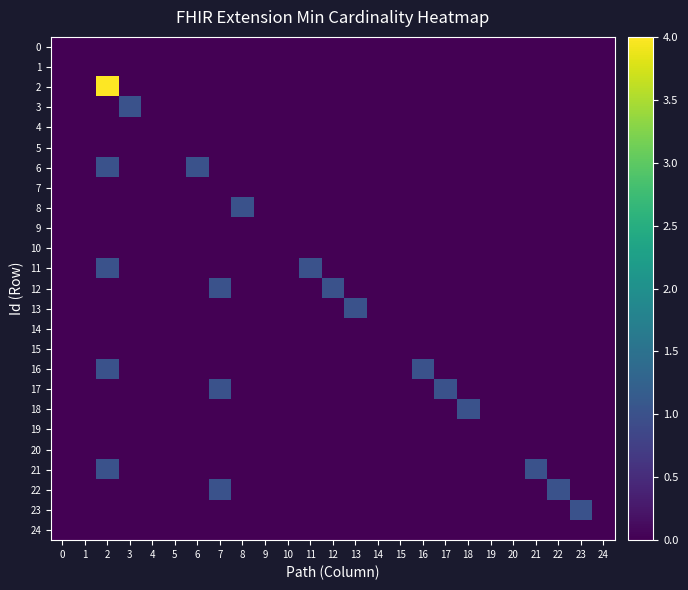

Reading left to right, transcribe all the data shown in this chart.

0: 0=0	1=0	2=0	3=0	4=0	5=0	6=0	7=0	8=0	9=0	10=0	11=0	12=0	13=0	14=0	15=0	16=0	17=0	18=0	19=0	20=0	21=0	22=0	23=0	24=0
1: 0=0	1=0	2=0	3=0	4=0	5=0	6=0	7=0	8=0	9=0	10=0	11=0	12=0	13=0	14=0	15=0	16=0	17=0	18=0	19=0	20=0	21=0	22=0	23=0	24=0
2: 0=0	1=0	2=4	3=0	4=0	5=0	6=0	7=0	8=0	9=0	10=0	11=0	12=0	13=0	14=0	15=0	16=0	17=0	18=0	19=0	20=0	21=0	22=0	23=0	24=0
3: 0=0	1=0	2=0	3=1	4=0	5=0	6=0	7=0	8=0	9=0	10=0	11=0	12=0	13=0	14=0	15=0	16=0	17=0	18=0	19=0	20=0	21=0	22=0	23=0	24=0
4: 0=0	1=0	2=0	3=0	4=0	5=0	6=0	7=0	8=0	9=0	10=0	11=0	12=0	13=0	14=0	15=0	16=0	17=0	18=0	19=0	20=0	21=0	22=0	23=0	24=0
5: 0=0	1=0	2=0	3=0	4=0	5=0	6=0	7=0	8=0	9=0	10=0	11=0	12=0	13=0	14=0	15=0	16=0	17=0	18=0	19=0	20=0	21=0	22=0	23=0	24=0
6: 0=0	1=0	2=1	3=0	4=0	5=0	6=1	7=0	8=0	9=0	10=0	11=0	12=0	13=0	14=0	15=0	16=0	17=0	18=0	19=0	20=0	21=0	22=0	23=0	24=0
7: 0=0	1=0	2=0	3=0	4=0	5=0	6=0	7=0	8=0	9=0	10=0	11=0	12=0	13=0	14=0	15=0	16=0	17=0	18=0	19=0	20=0	21=0	22=0	23=0	24=0
8: 0=0	1=0	2=0	3=0	4=0	5=0	6=0	7=0	8=1	9=0	10=0	11=0	12=0	13=0	14=0	15=0	16=0	17=0	18=0	19=0	20=0	21=0	22=0	23=0	24=0
9: 0=0	1=0	2=0	3=0	4=0	5=0	6=0	7=0	8=0	9=0	10=0	11=0	12=0	13=0	14=0	15=0	16=0	17=0	18=0	19=0	20=0	21=0	22=0	23=0	24=0
10: 0=0	1=0	2=0	3=0	4=0	5=0	6=0	7=0	8=0	9=0	10=0	11=0	12=0	13=0	14=0	15=0	16=0	17=0	18=0	19=0	20=0	21=0	22=0	23=0	24=0
11: 0=0	1=0	2=1	3=0	4=0	5=0	6=0	7=0	8=0	9=0	10=0	11=1	12=0	13=0	14=0	15=0	16=0	17=0	18=0	19=0	20=0	21=0	22=0	23=0	24=0
12: 0=0	1=0	2=0	3=0	4=0	5=0	6=0	7=1	8=0	9=0	10=0	11=0	12=1	13=0	14=0	15=0	16=0	17=0	18=0	19=0	20=0	21=0	22=0	23=0	24=0
13: 0=0	1=0	2=0	3=0	4=0	5=0	6=0	7=0	8=0	9=0	10=0	11=0	12=0	13=1	14=0	15=0	16=0	17=0	18=0	19=0	20=0	21=0	22=0	23=0	24=0
14: 0=0	1=0	2=0	3=0	4=0	5=0	6=0	7=0	8=0	9=0	10=0	11=0	12=0	13=0	14=0	15=0	16=0	17=0	18=0	19=0	20=0	21=0	22=0	23=0	24=0
15: 0=0	1=0	2=0	3=0	4=0	5=0	6=0	7=0	8=0	9=0	10=0	11=0	12=0	13=0	14=0	15=0	16=0	17=0	18=0	19=0	20=0	21=0	22=0	23=0	24=0
16: 0=0	1=0	2=1	3=0	4=0	5=0	6=0	7=0	8=0	9=0	10=0	11=0	12=0	13=0	14=0	15=0	16=1	17=0	18=0	19=0	20=0	21=0	22=0	23=0	24=0
17: 0=0	1=0	2=0	3=0	4=0	5=0	6=0	7=1	8=0	9=0	10=0	11=0	12=0	13=0	14=0	15=0	16=0	17=1	18=0	19=0	20=0	21=0	22=0	23=0	24=0
18: 0=0	1=0	2=0	3=0	4=0	5=0	6=0	7=0	8=0	9=0	10=0	11=0	12=0	13=0	14=0	15=0	16=0	17=0	18=1	19=0	20=0	21=0	22=0	23=0	24=0
19: 0=0	1=0	2=0	3=0	4=0	5=0	6=0	7=0	8=0	9=0	10=0	11=0	12=0	13=0	14=0	15=0	16=0	17=0	18=0	19=0	20=0	21=0	22=0	23=0	24=0
20: 0=0	1=0	2=0	3=0	4=0	5=0	6=0	7=0	8=0	9=0	10=0	11=0	12=0	13=0	14=0	15=0	16=0	17=0	18=0	19=0	20=0	21=0	22=0	23=0	24=0
21: 0=0	1=0	2=1	3=0	4=0	5=0	6=0	7=0	8=0	9=0	10=0	11=0	12=0	13=0	14=0	15=0	16=0	17=0	18=0	19=0	20=0	21=1	22=0	23=0	24=0
22: 0=0	1=0	2=0	3=0	4=0	5=0	6=0	7=1	8=0	9=0	10=0	11=0	12=0	13=0	14=0	15=0	16=0	17=0	18=0	19=0	20=0	21=0	22=1	23=0	24=0
23: 0=0	1=0	2=0	3=0	4=0	5=0	6=0	7=0	8=0	9=0	10=0	11=0	12=0	13=0	14=0	15=0	16=0	17=0	18=0	19=0	20=0	21=0	22=0	23=1	24=0
24: 0=0	1=0	2=0	3=0	4=0	5=0	6=0	7=0	8=0	9=0	10=0	11=0	12=0	13=0	14=0	15=0	16=0	17=0	18=0	19=0	20=0	21=0	22=0	23=0	24=0